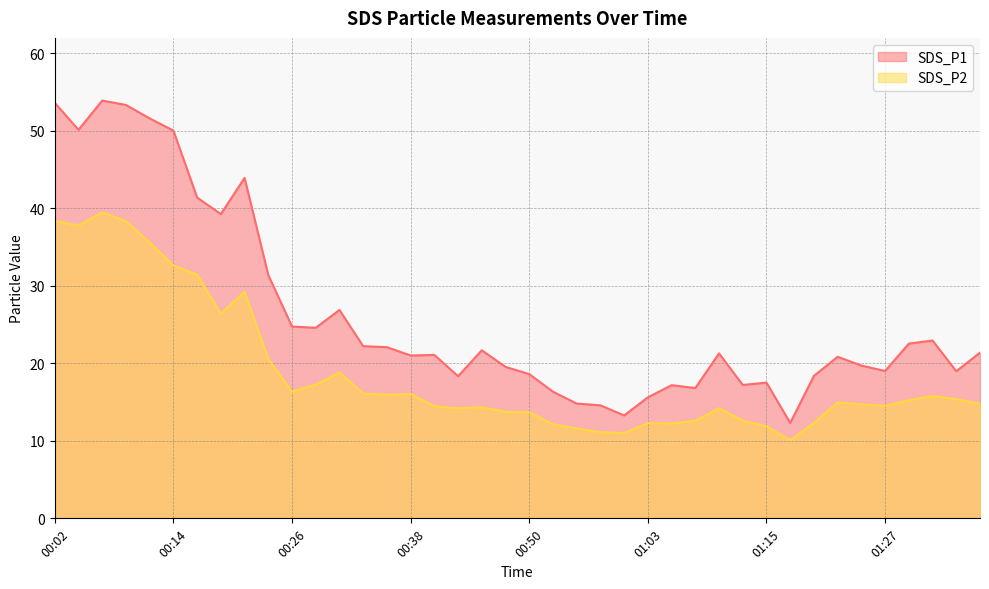

Reading right to left, extract all data points from this chart.

SDS_P1: 21.4	19.0	22.9	22.5	19.0	19.7	20.8	18.4	12.3	17.5	17.2	21.3	16.8	17.2	15.6	13.3	14.6	14.8	16.3	18.6	19.5	21.7	18.3	21.1	21.0	22.1	22.2	26.9	24.6	24.7	31.4	43.9	39.2	41.4	50.0	51.6	53.3	53.9	50.1	53.6
SDS_P2: 14.8	15.4	15.8	15.2	14.5	14.7	14.9	12.3	10.1	11.9	12.6	14.2	12.6	12.2	12.3	11.0	11.1	11.6	12.1	13.7	13.7	14.3	14.2	14.5	16.0	15.9	16.1	18.8	17.2	16.3	20.6	29.2	26.4	31.4	32.6	35.6	38.3	39.4	37.8	38.3